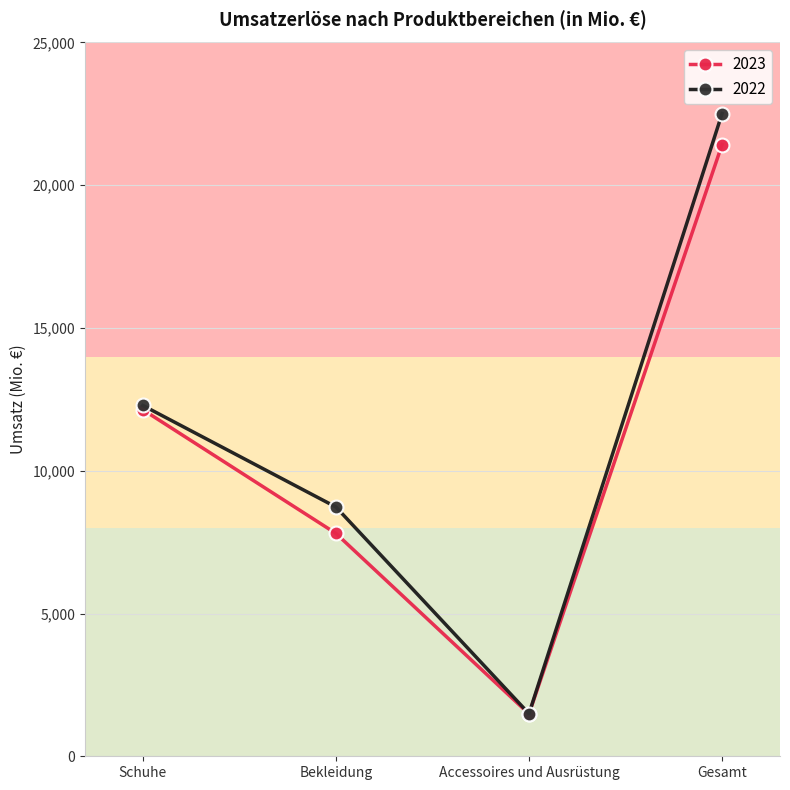

List the series in order of their peak value, highest first.

2022, 2023